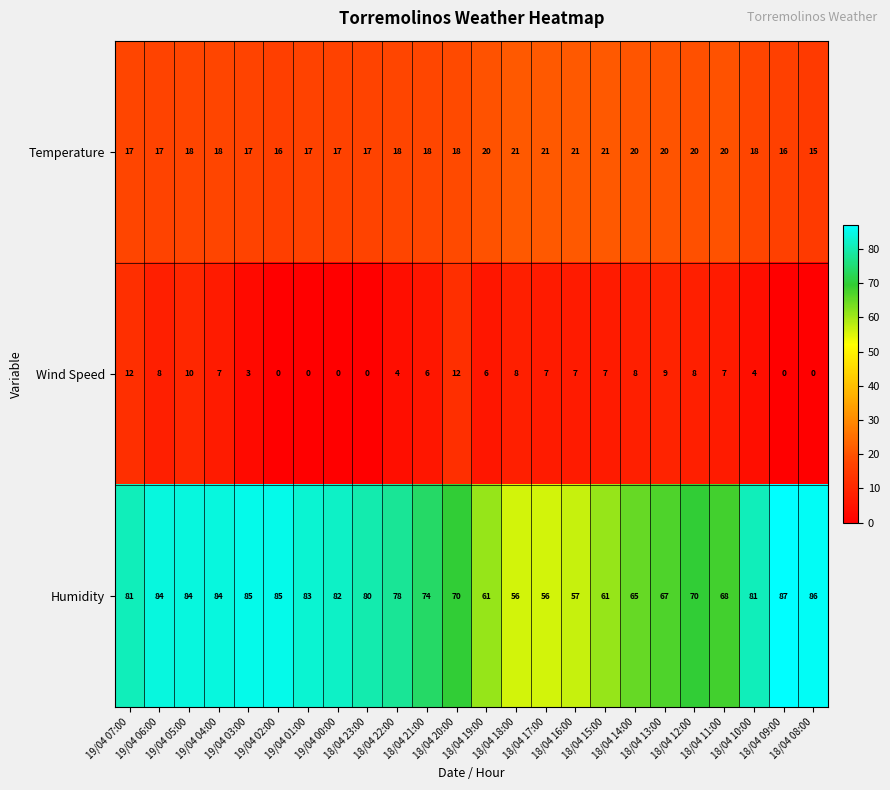

Count the Temperature values in the range 17 to 20.

17